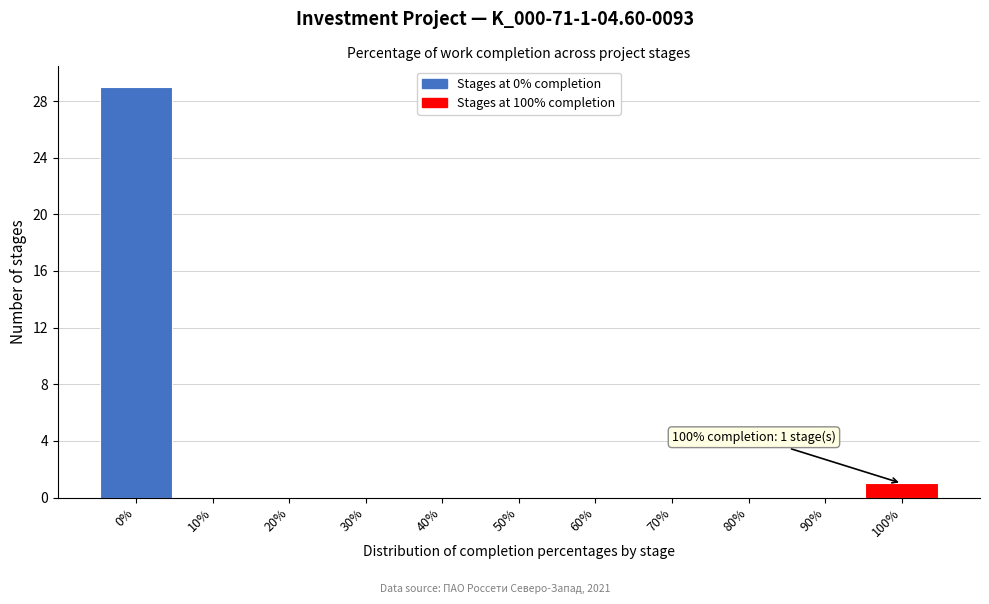

Reading left to right, transcribe all the data shown in this chart.

0%=29	10%=0	20%=0	30%=0	40%=0	50%=0	60%=0	70%=0	80%=0	90%=0	100%=1